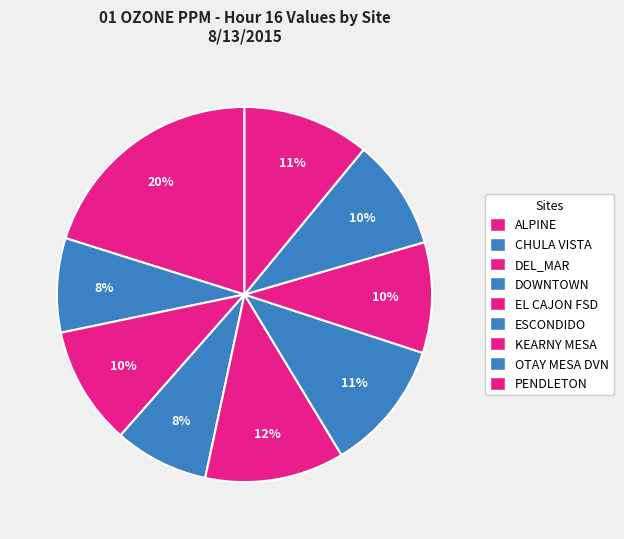

How many segments does this pie chart have?

9